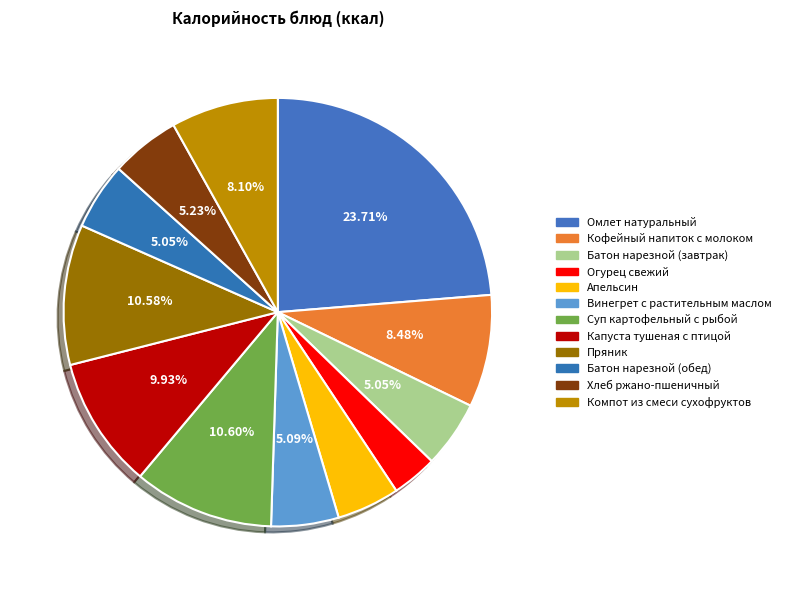

To the nearest percent, what is the difference between the Капуста тушеная с птицой and Суп картофельный с рыбой slice percentages?

1%